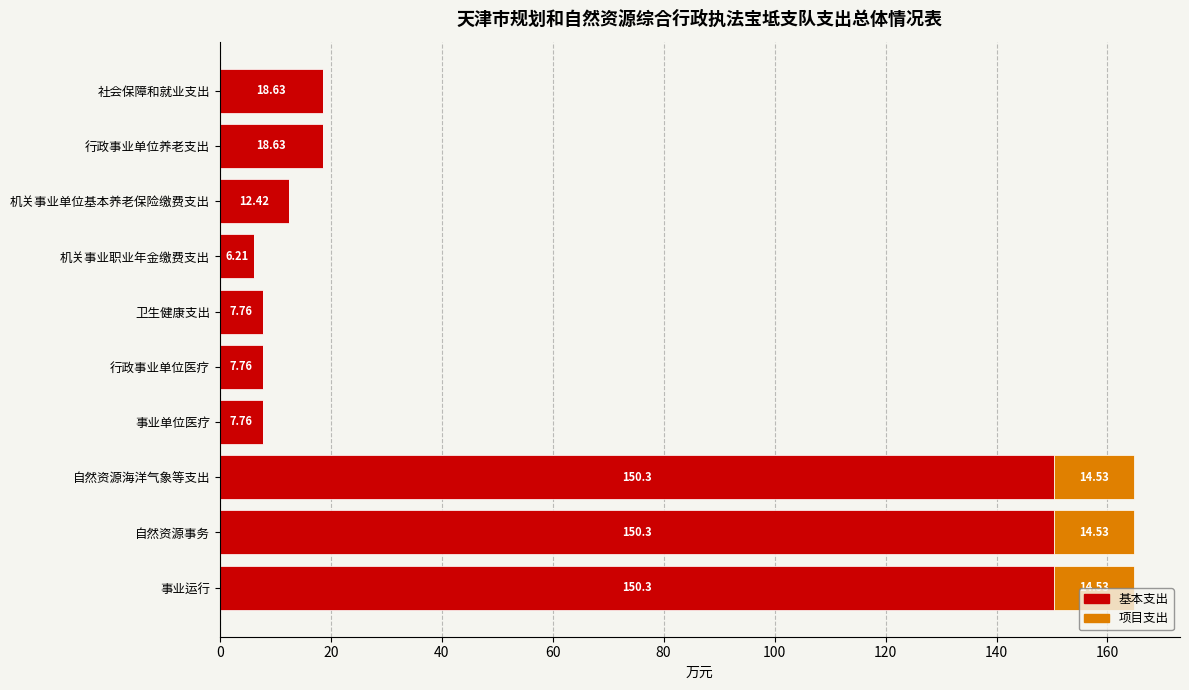

What is the total value across all series at 自然资源海洋气象等支出?

164.8